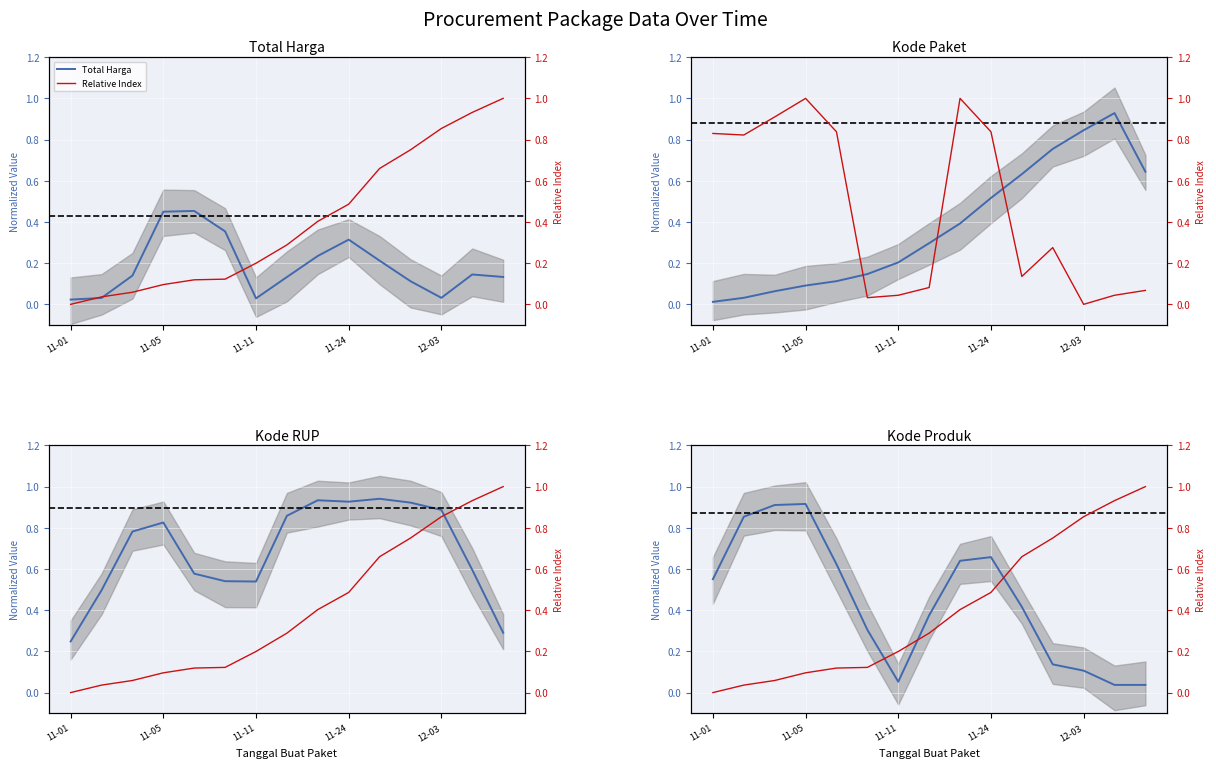

List the series in order of their peak value, lowest first.

Total Harga, Kode Produk, Kode Paket, Kode RUP, Relative Index